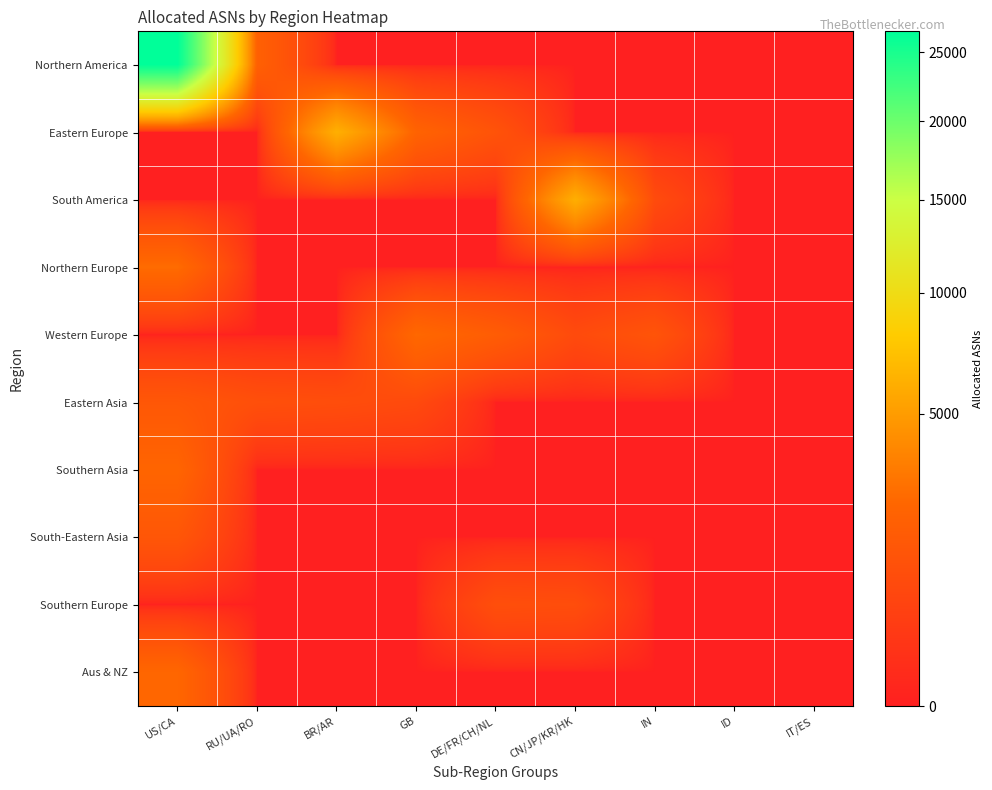

At which category is the sum across all series the highest?

US/CA